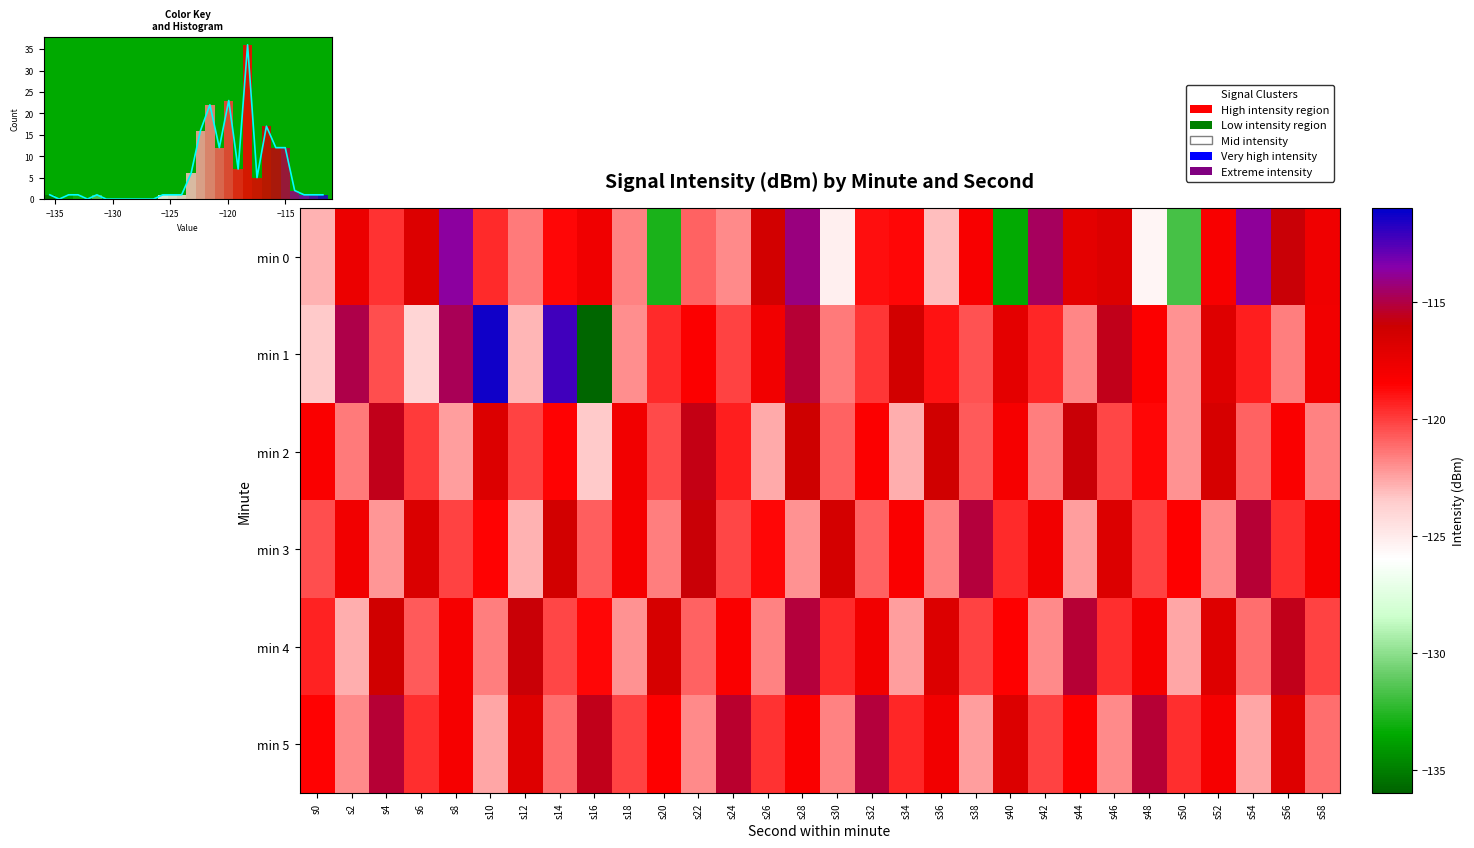

The value of min 1 at s42 is -119.5. True or false?

True